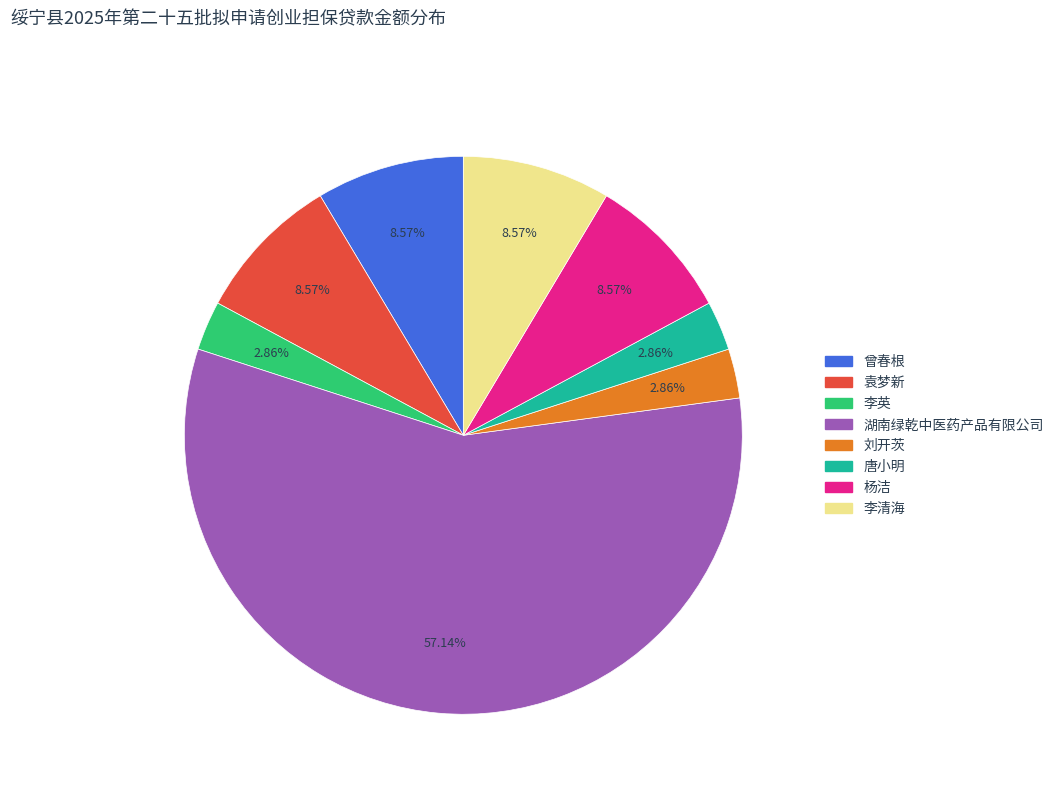

True or false: 袁梦新 accounts for 3% of the total.

False